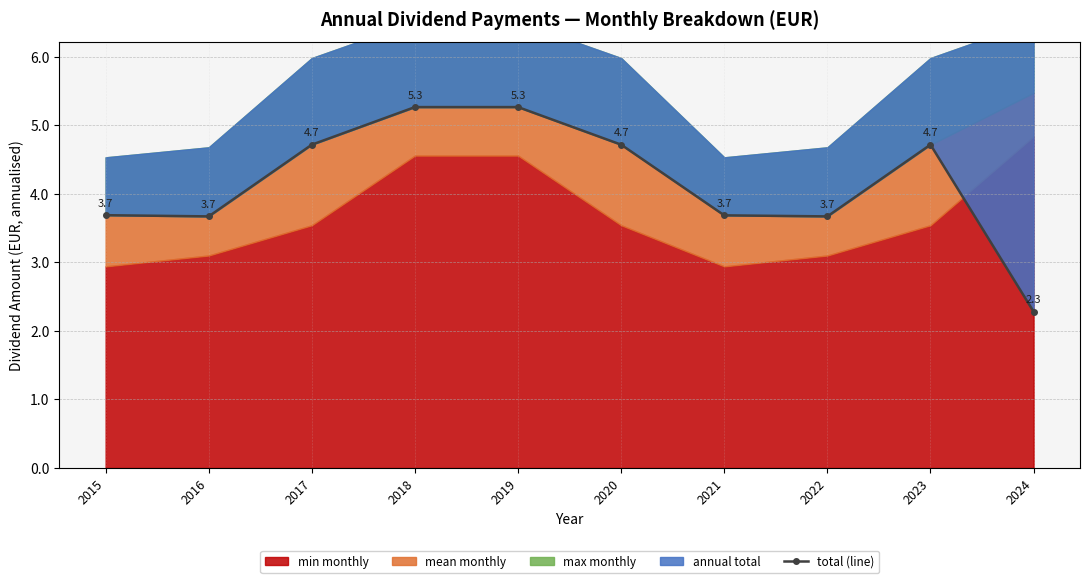

How many lines are shown in the chart?

1